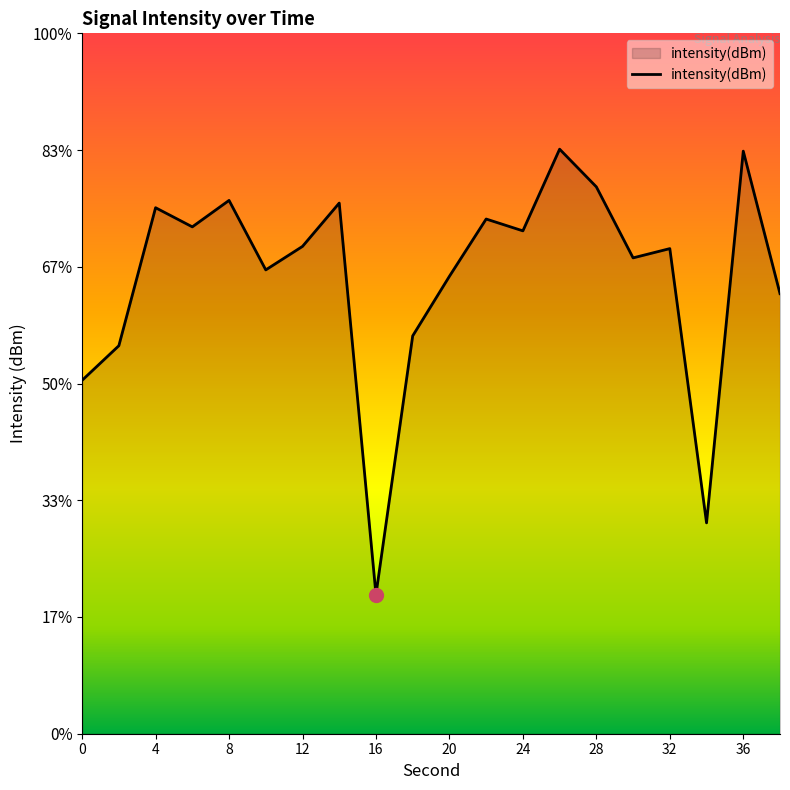

How many interior local peaks (higher than both neighbors) does the data have?

7